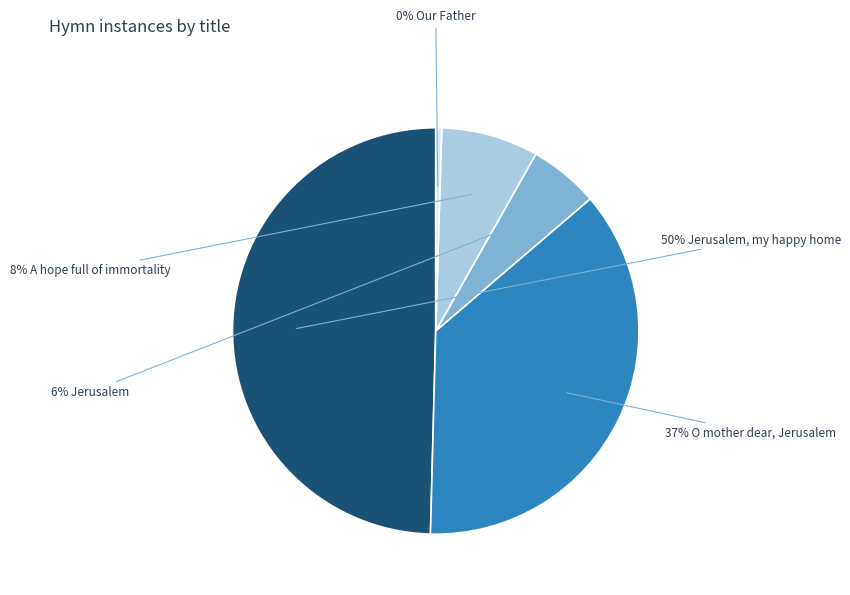

To the nearest percent, what is the average slice percentage?

20%